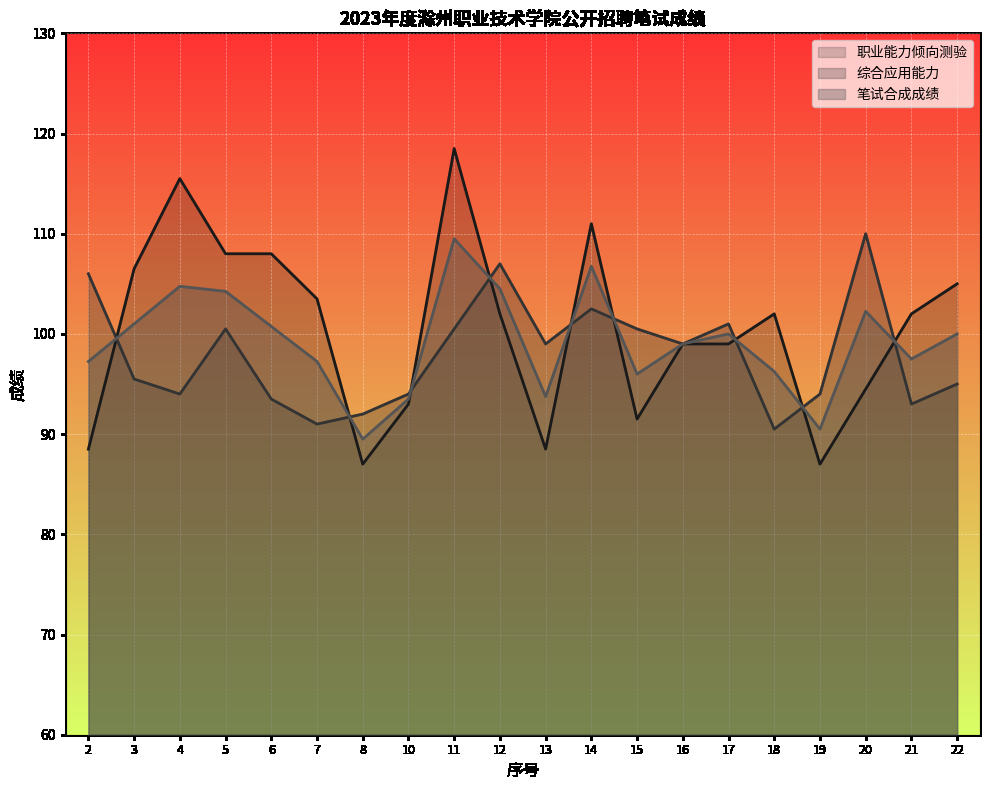

How many lines are shown in the chart?

3